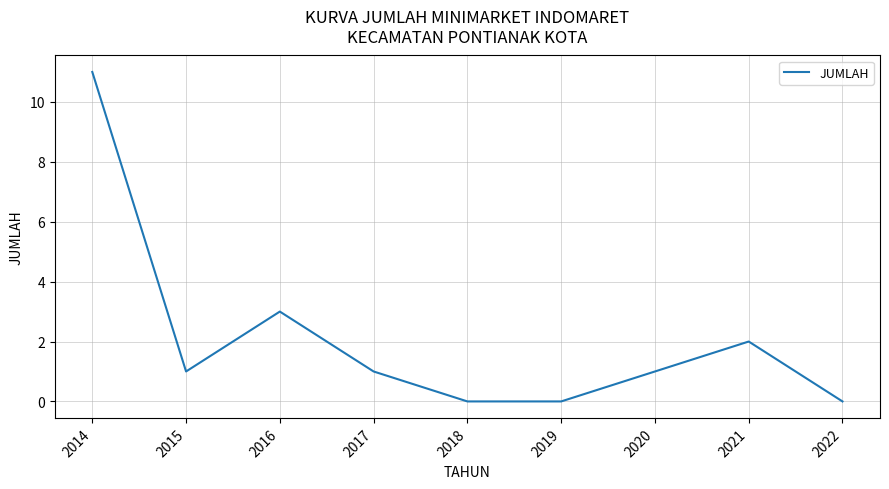

The value at 2015 is 0. True or false?

False